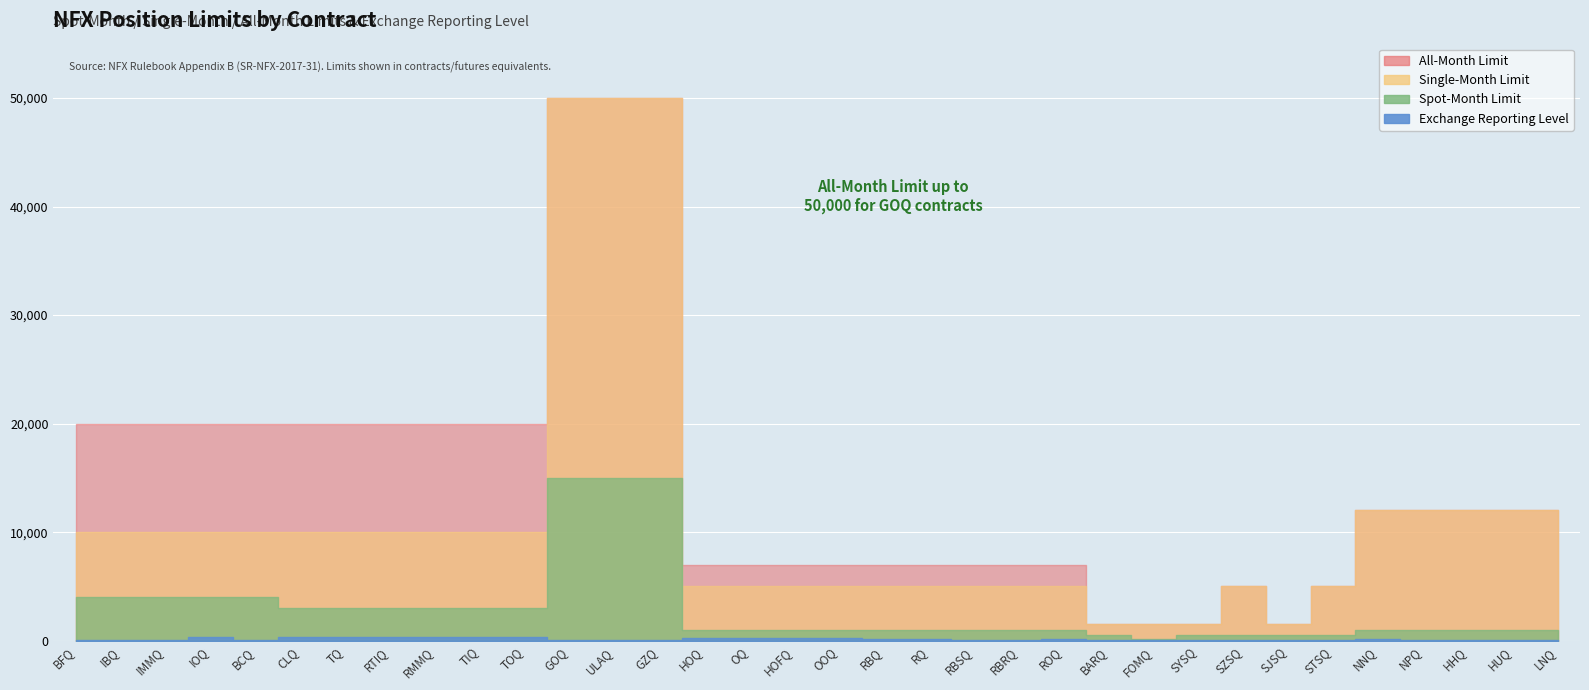

Rank the categories by Exchange Reporting Level value from highest to lowest.

IOQ, CLQ, TQ, RTIQ, RMMQ, TIQ, TOQ, HOQ, OQ, HOFQ, OOQ, NNQ, RBQ, RQ, ROQ, NPQ, HHQ, HUQ, LNQ, BFQ, IBQ, IMMQ, BCQ, GOQ, ULAQ, GZQ, RBSQ, RBRQ, BARQ, FOMQ, SYSQ, SZSQ, SJSQ, STSQ